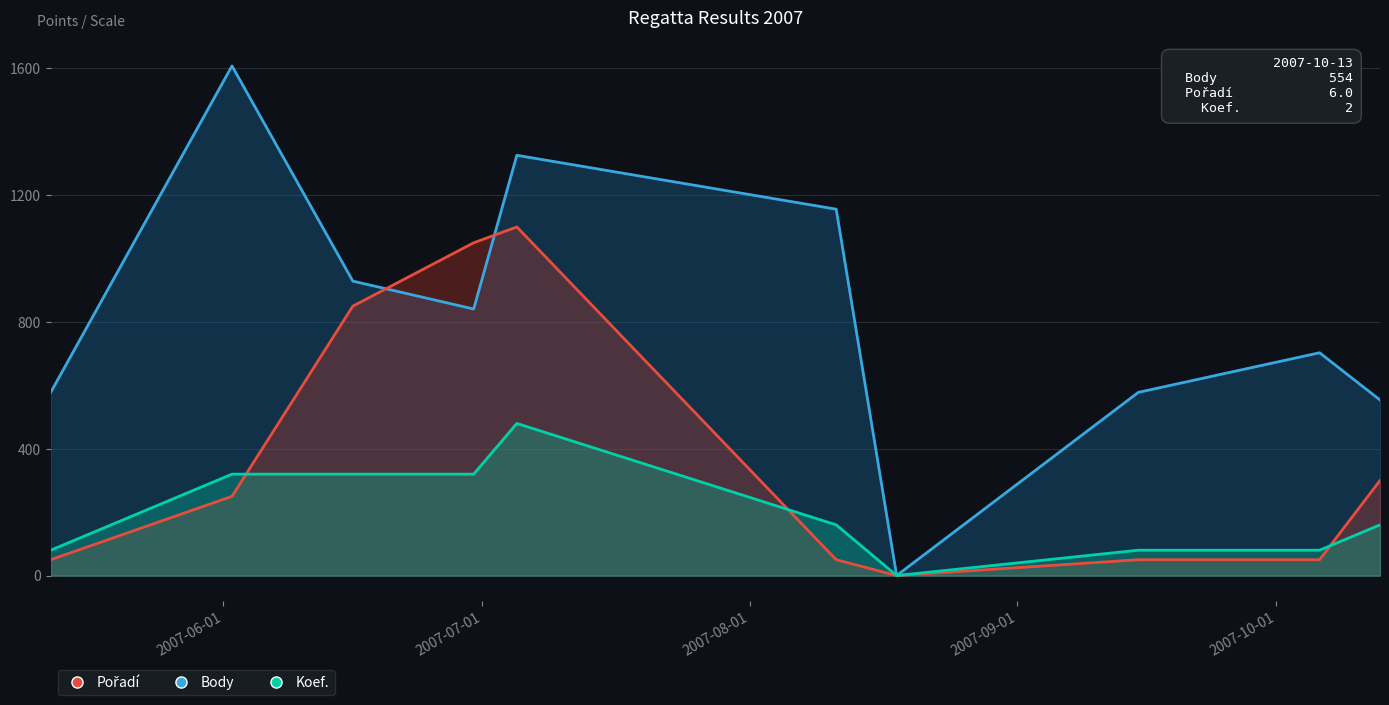

True or false: Koef. and Body intersect in this chart.

False